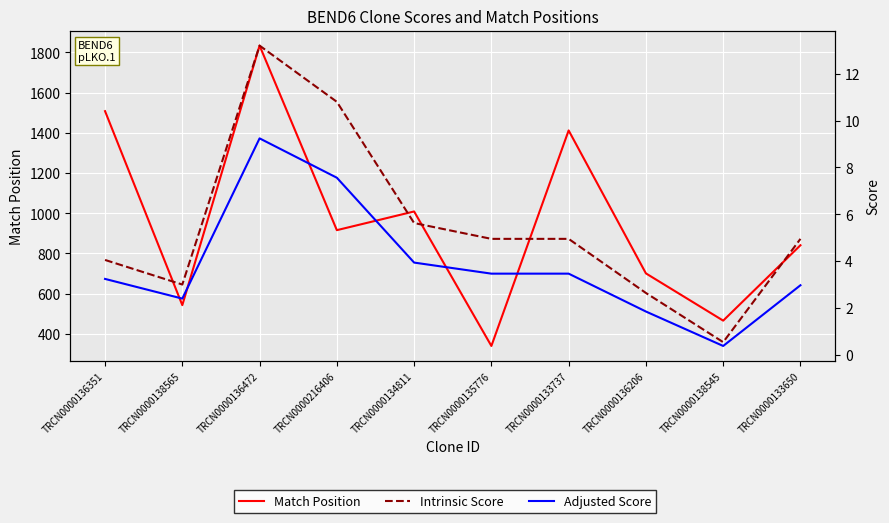

True or false: Intrinsic Score has more than 0 interior local peaks.

True